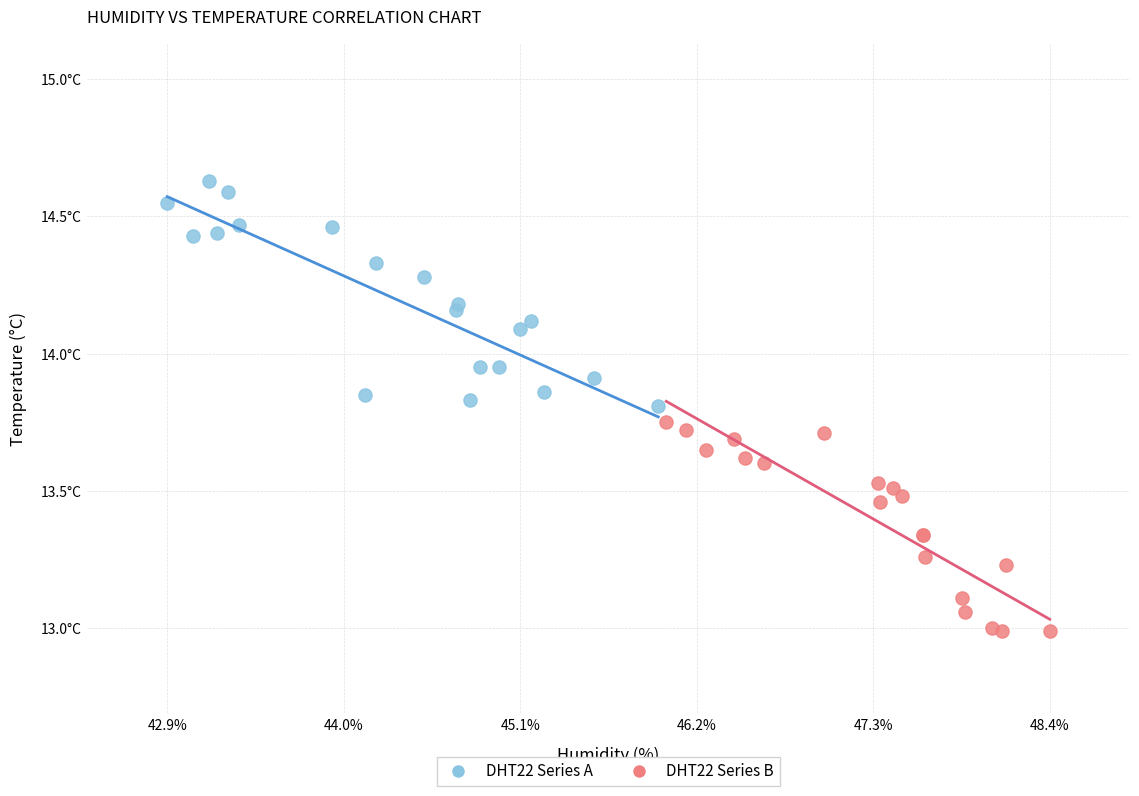

Which series contains the highest Y value?

DHT22 Series A